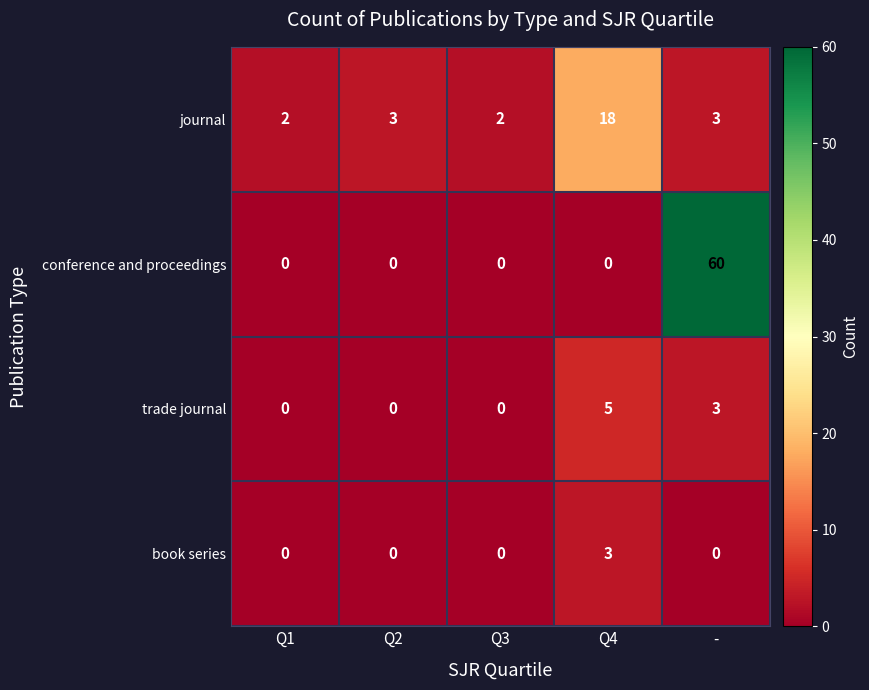

At which category is the sum across all series the highest?

-